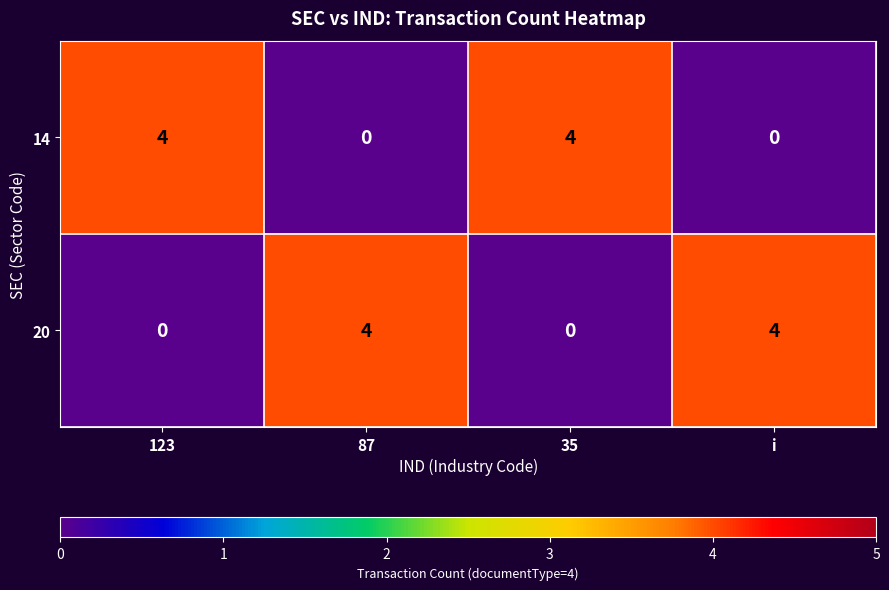

What is the spread (max minus min) of values at 123?

4